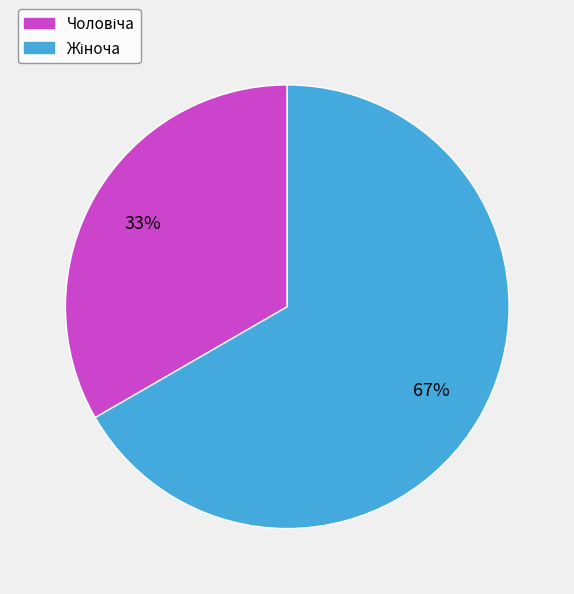

To the nearest percent, what is the average slice percentage?

50%